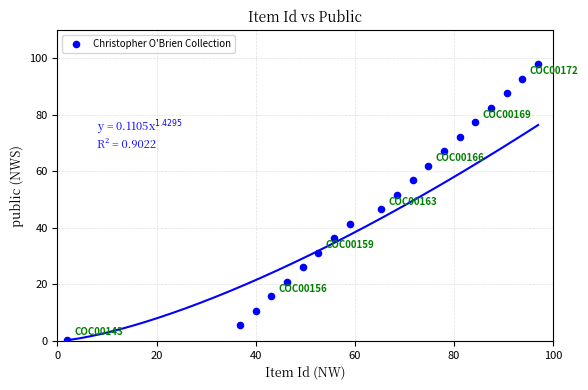

What is the range of X values (max minus min)?

95.0